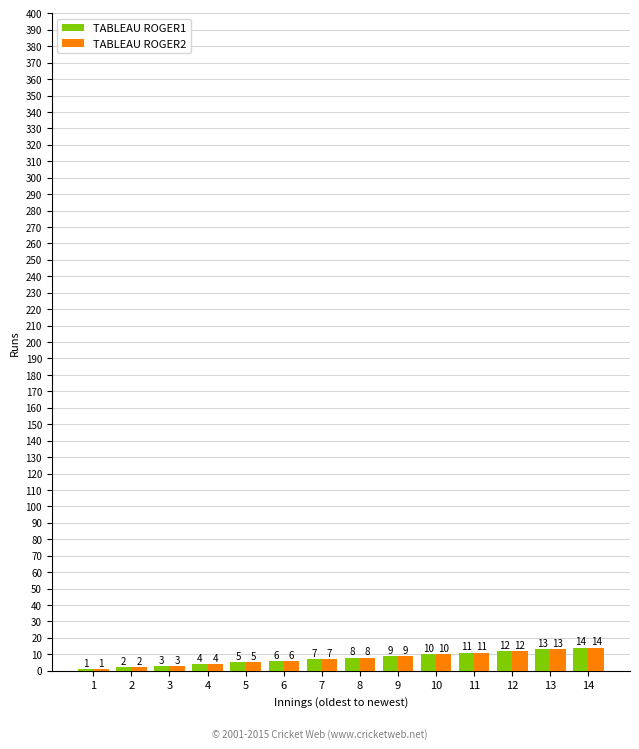

Where is TABLEAU ROGER1 nearest to the value 7?

7